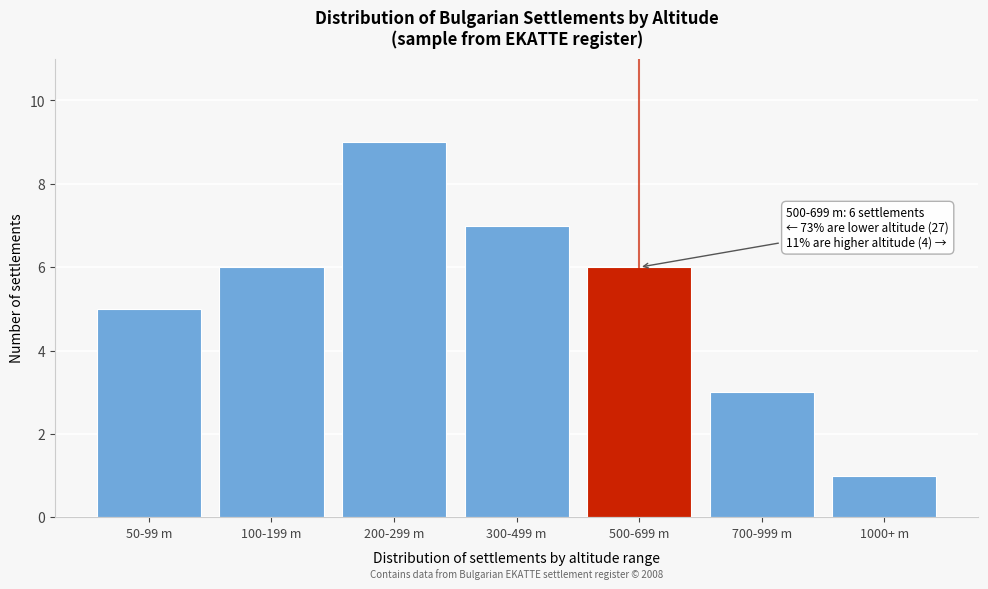

Reading left to right, what are all the values shown in this chart?

50-99 m=5	100-199 m=6	200-299 m=9	300-499 m=7	500-699 m=6	700-999 m=3	1000+ m=1